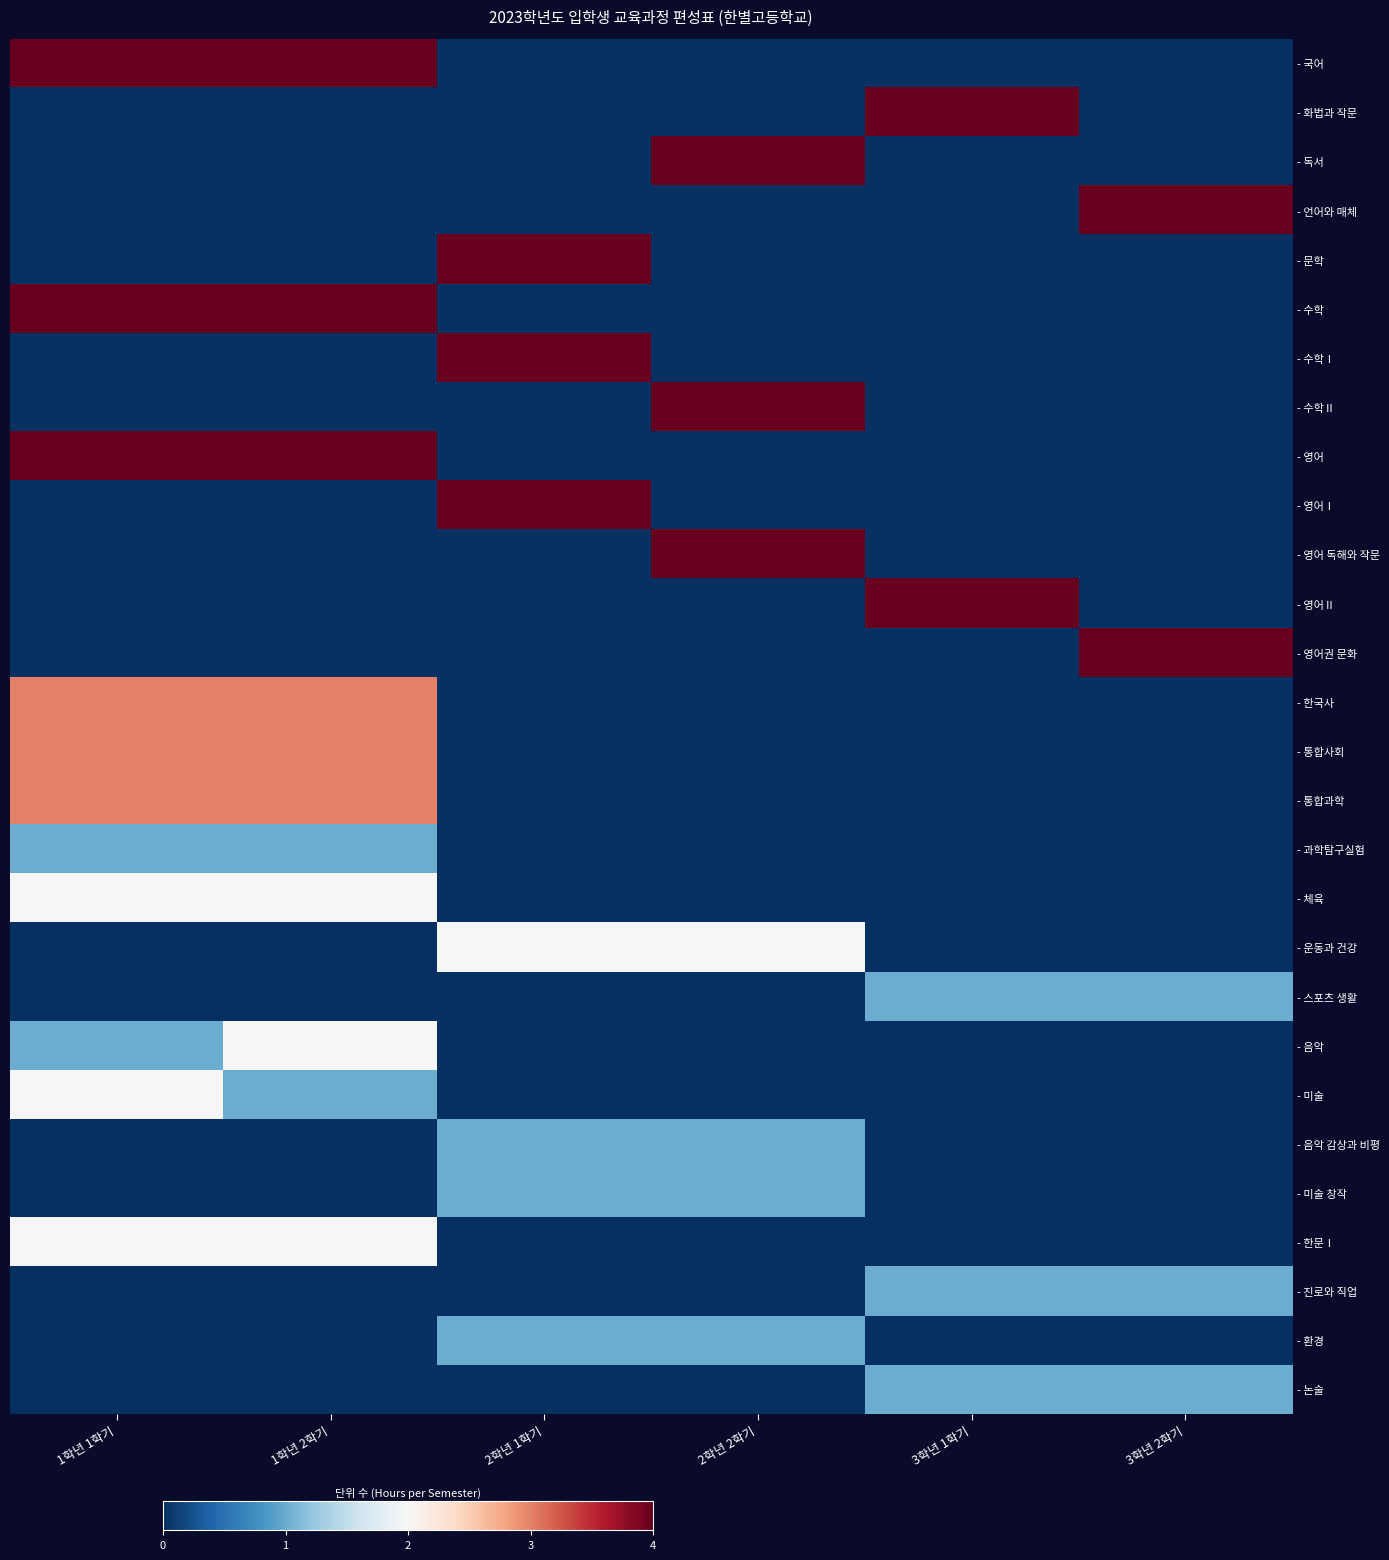

Which series has the largest total across all categories?

- 국어